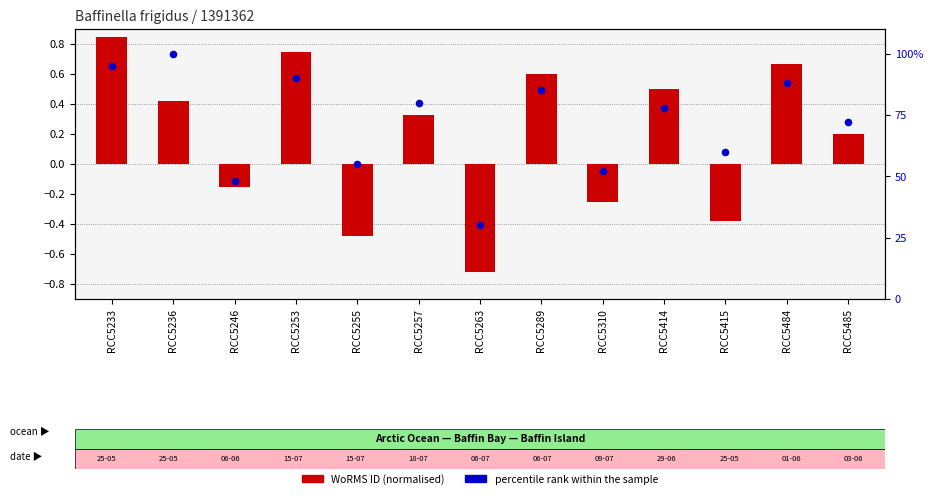

What are all the series names shown in the legend?

WoRMS ID (normalised), percentile rank within the sample